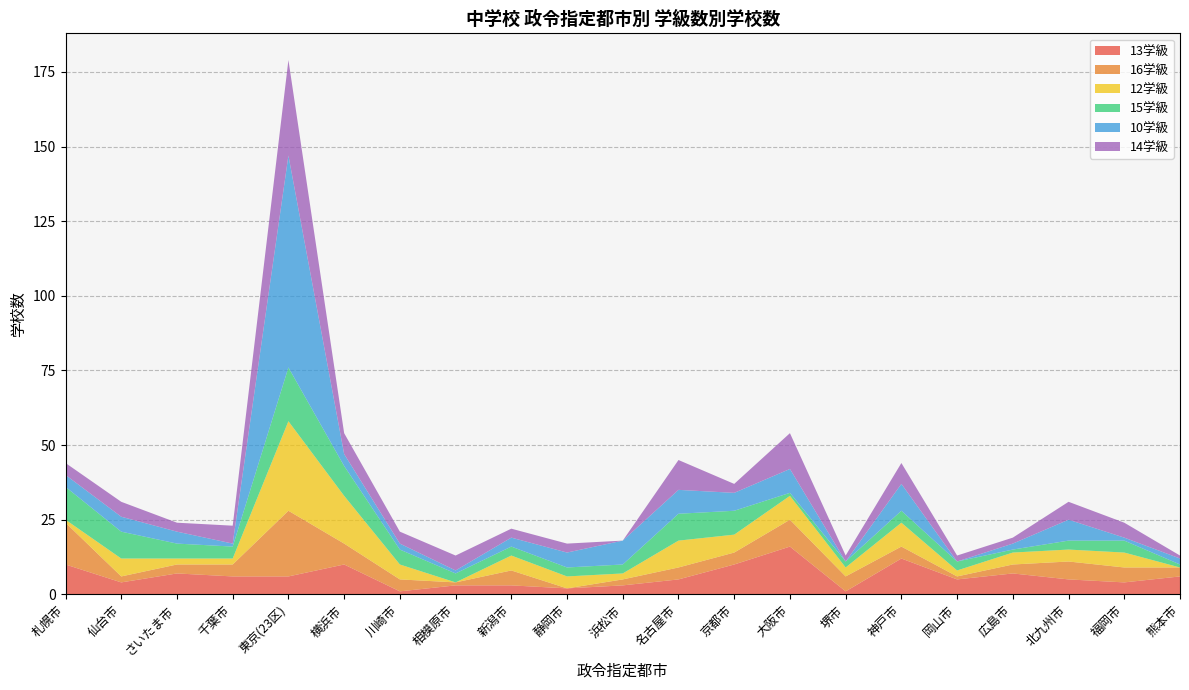

Reading left to right, what are all the values shown in this chart?

13学級: 札幌市=10	仙台市=4	さいたま市=7	千葉市=6	東京(23区)=6	横浜市=10	川崎市=1	相模原市=3	新潟市=3	静岡市=2	浜松市=3	名古屋市=5	京都市=10	大阪市=16	堺市=1	神戸市=12	岡山市=5	広島市=7	北九州市=5	福岡市=4	熊本市=6
16学級: 札幌市=14	仙台市=2	さいたま市=3	千葉市=4	東京(23区)=22	横浜市=7	川崎市=4	相模原市=1	新潟市=5	静岡市=0	浜松市=2	名古屋市=4	京都市=4	大阪市=9	堺市=5	神戸市=4	岡山市=1	広島市=3	北九州市=6	福岡市=5	熊本市=3
12学級: 札幌市=1	仙台市=6	さいたま市=2	千葉市=2	東京(23区)=30	横浜市=16	川崎市=5	相模原市=0	新潟市=5	静岡市=4	浜松市=2	名古屋市=9	京都市=6	大阪市=8	堺市=3	神戸市=8	岡山市=2	広島市=4	北九州市=4	福岡市=5	熊本市=0
15学級: 札幌市=11	仙台市=9	さいたま市=5	千葉市=4	東京(23区)=18	横浜市=10	川崎市=5	相模原市=3	新潟市=3	静岡市=3	浜松市=3	名古屋市=9	京都市=8	大阪市=1	堺市=2	神戸市=4	岡山市=3	広島市=1	北九州市=3	福岡市=4	熊本市=1
10学級: 札幌市=4	仙台市=5	さいたま市=4	千葉市=1	東京(23区)=71	横浜市=4	川崎市=2	相模原市=1	新潟市=3	静岡市=5	浜松市=8	名古屋市=8	京都市=6	大阪市=8	堺市=0	神戸市=9	岡山市=0	広島市=2	北九州市=7	福岡市=1	熊本市=2
14学級: 札幌市=4	仙台市=5	さいたま市=3	千葉市=6	東京(23区)=32	横浜市=7	川崎市=4	相模原市=5	新潟市=3	静岡市=3	浜松市=0	名古屋市=10	京都市=3	大阪市=12	堺市=2	神戸市=7	岡山市=2	広島市=2	北九州市=6	福岡市=5	熊本市=1